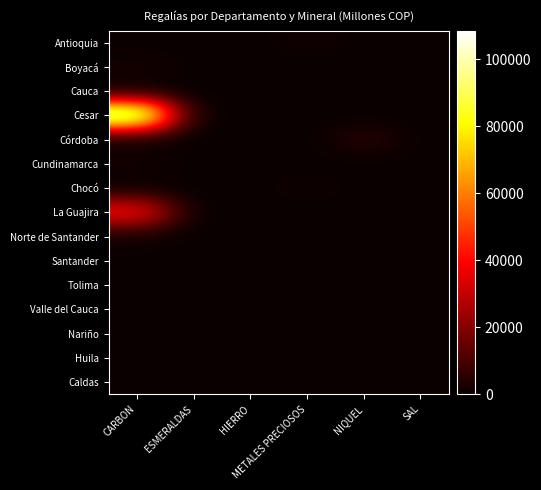

Which series has the largest range (max minus min)?

Cesar